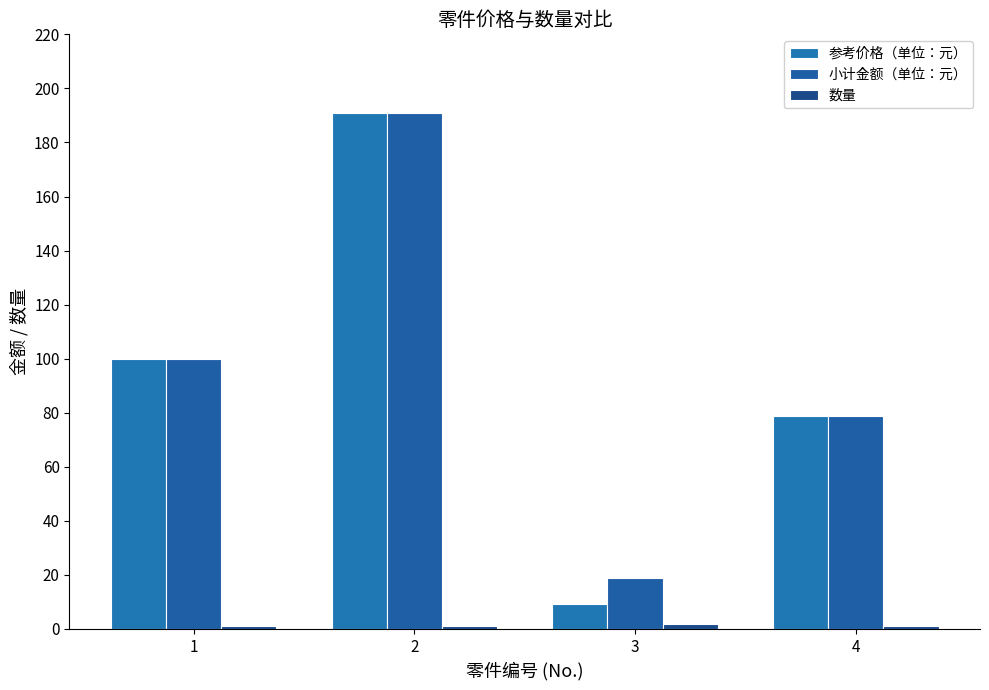

What is the difference between the 小计金额（单位：元） values at 1 and 3?

81.2